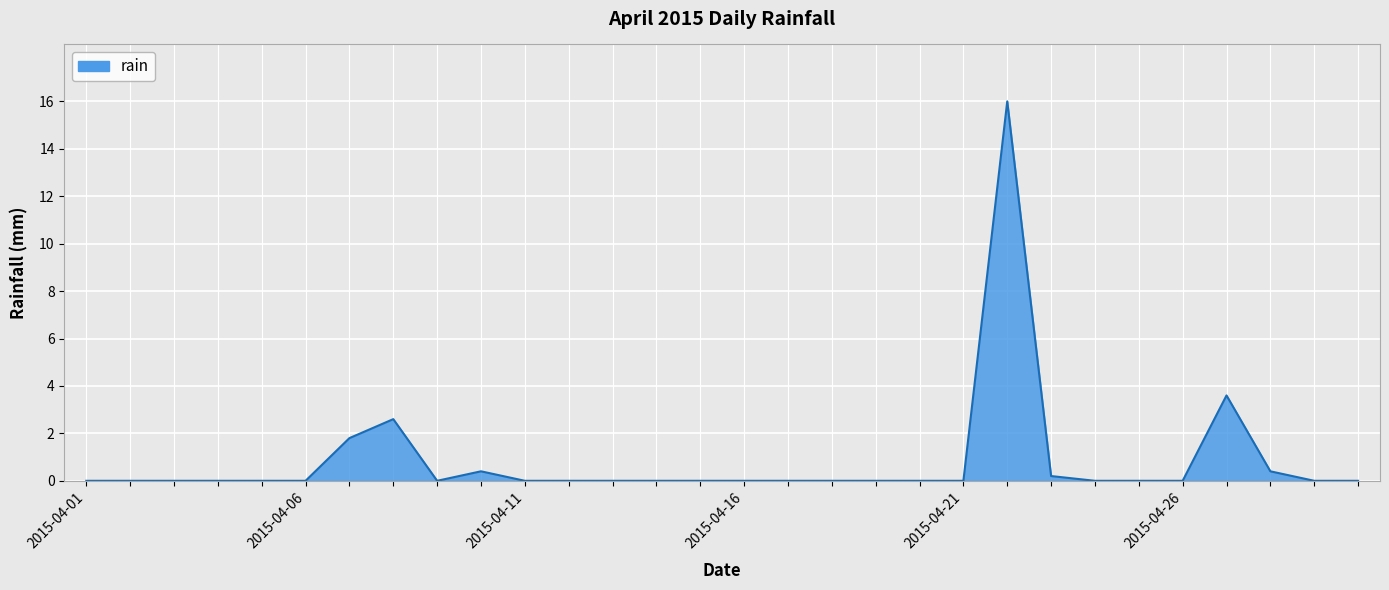

What is the difference between the maximum and minimum values?

16.0